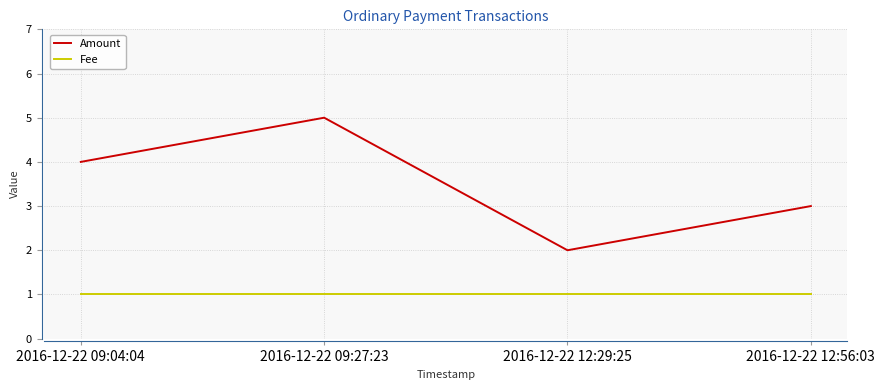

The value of Amount at 2016-12-22 12:56:03 is 3. True or false?

True